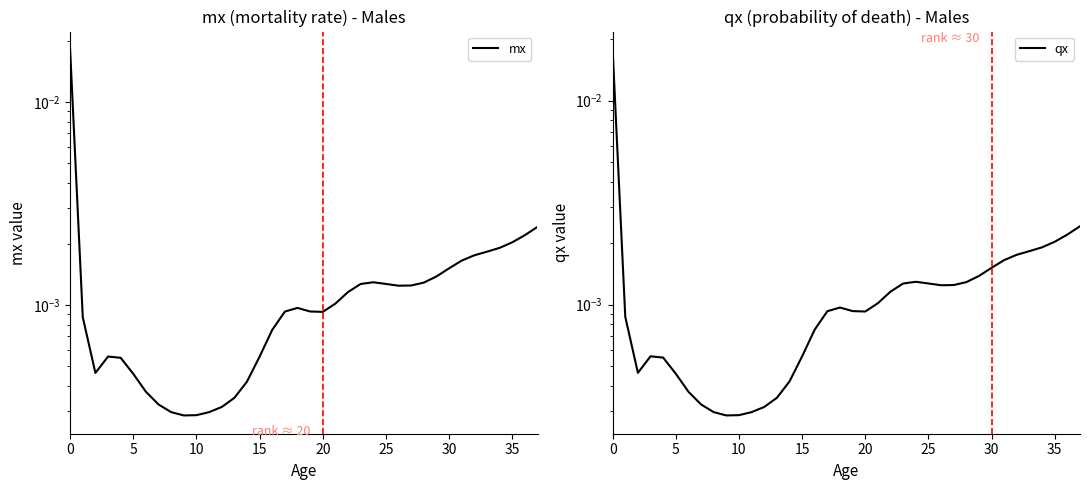

What is the label of the 35th point from the right?

15